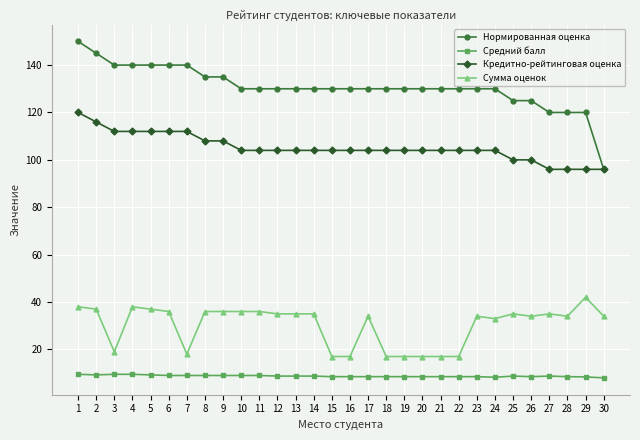

True or false: Средний балл and Нормированная оценка intersect in this chart.

False